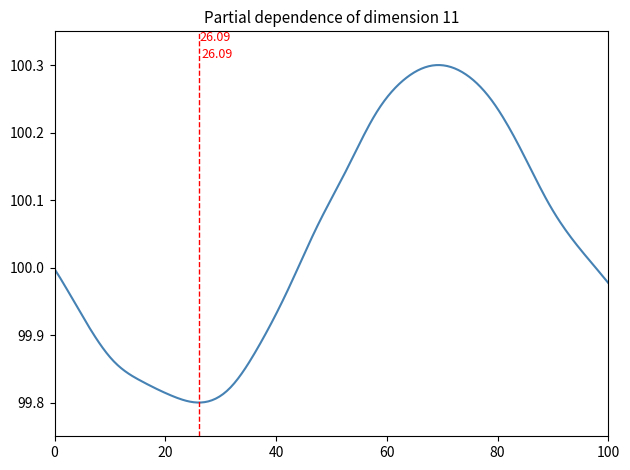

What is the difference between the maximum and minimum values?

0.5